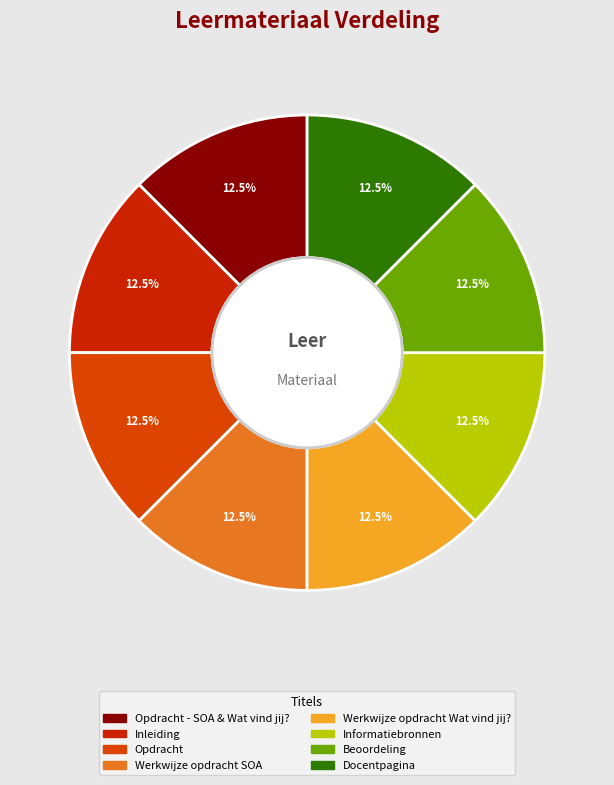

Count the number of slices in the pie.

8